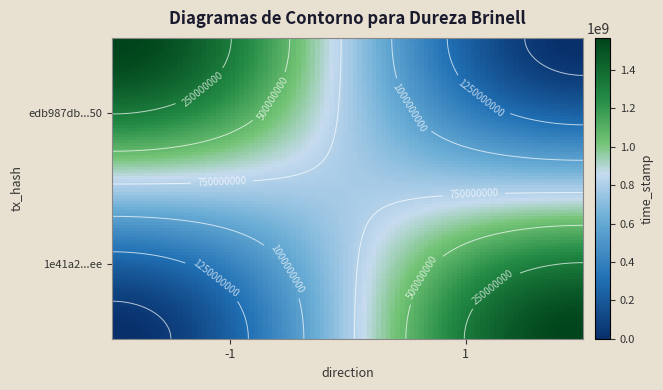

What is the maximum value for 1e41a2530dafb3d0dab0f4292264201f9aba6ee?

1567132125